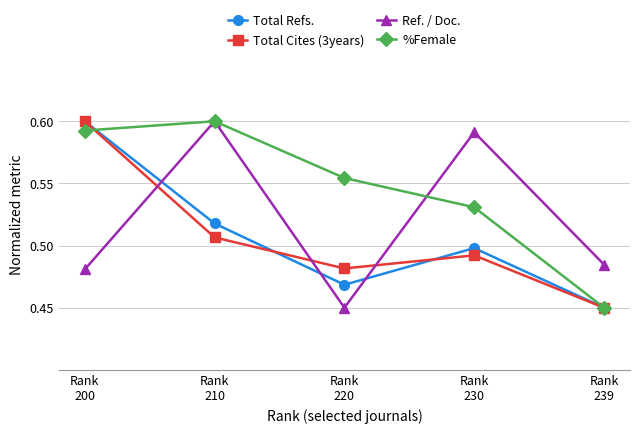

True or false: Ref. / Doc. has more than 0 interior local peaks.

True